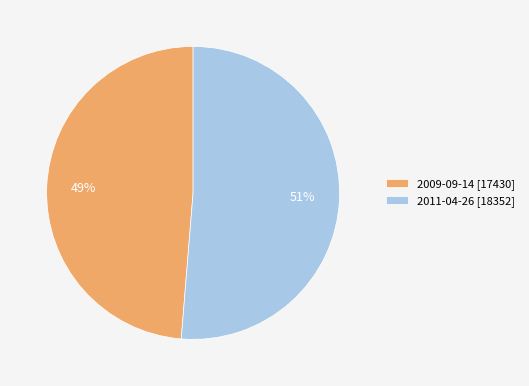

To the nearest percent, what is the average slice percentage?

50%